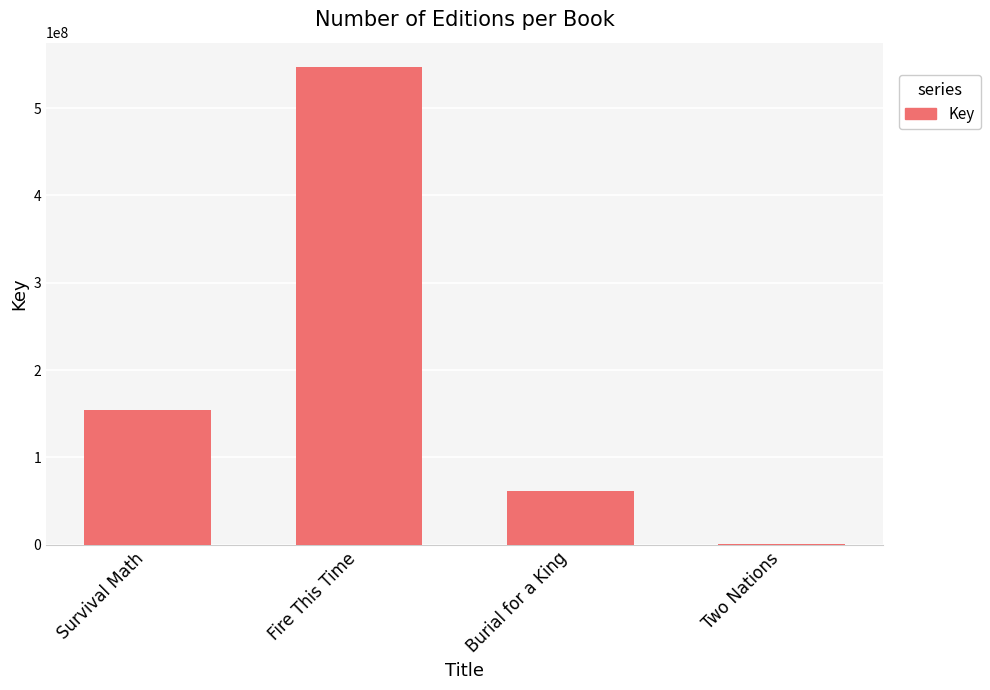

Which has a higher value, Two Nations or Fire This Time?

Fire This Time